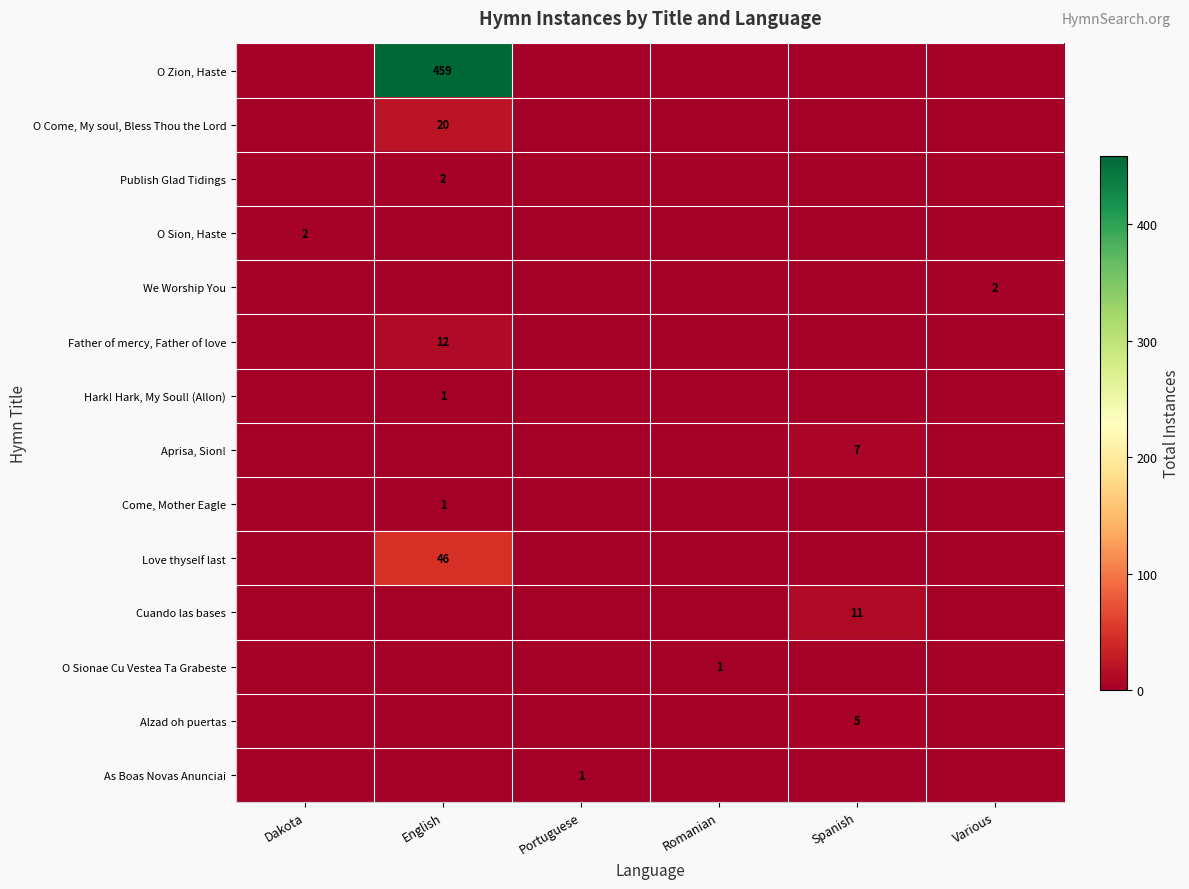

Count the number of data series in this chart.

14